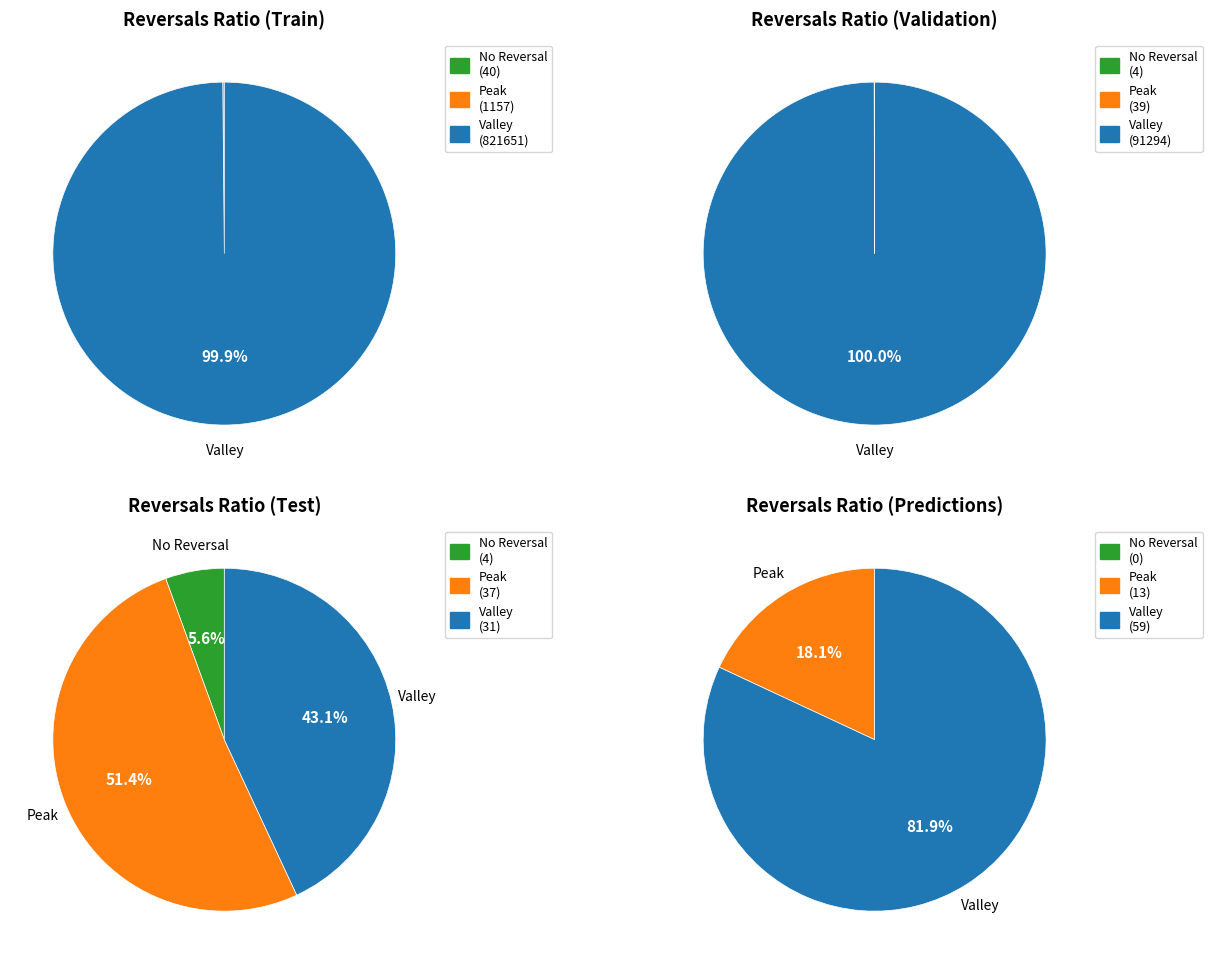

Does 17 account for over 50% of the chart?

No